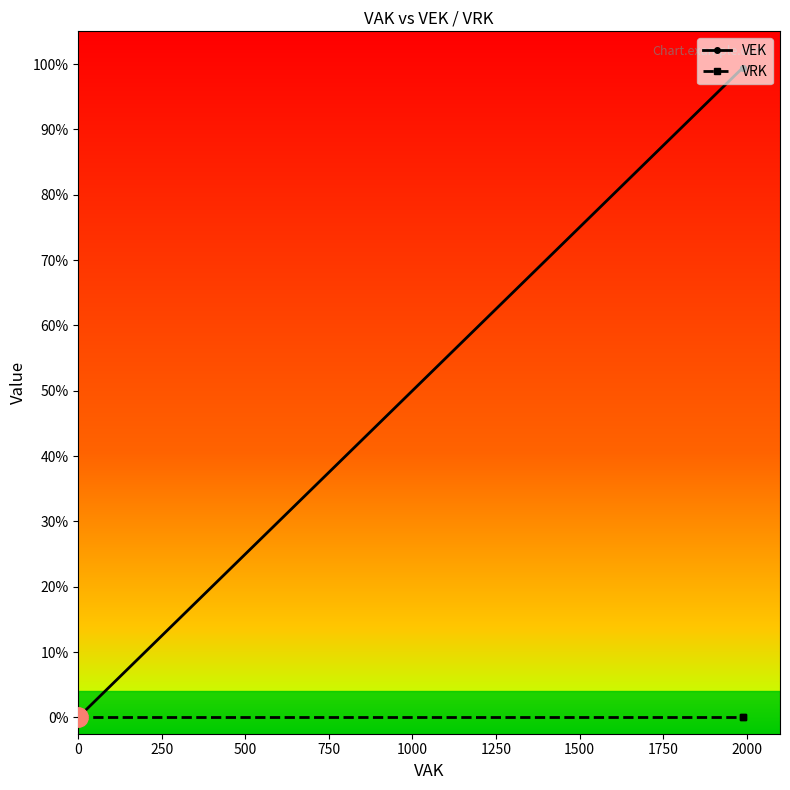

Reading right to left, what are all the values shown in this chart?

1989	1989	0	0